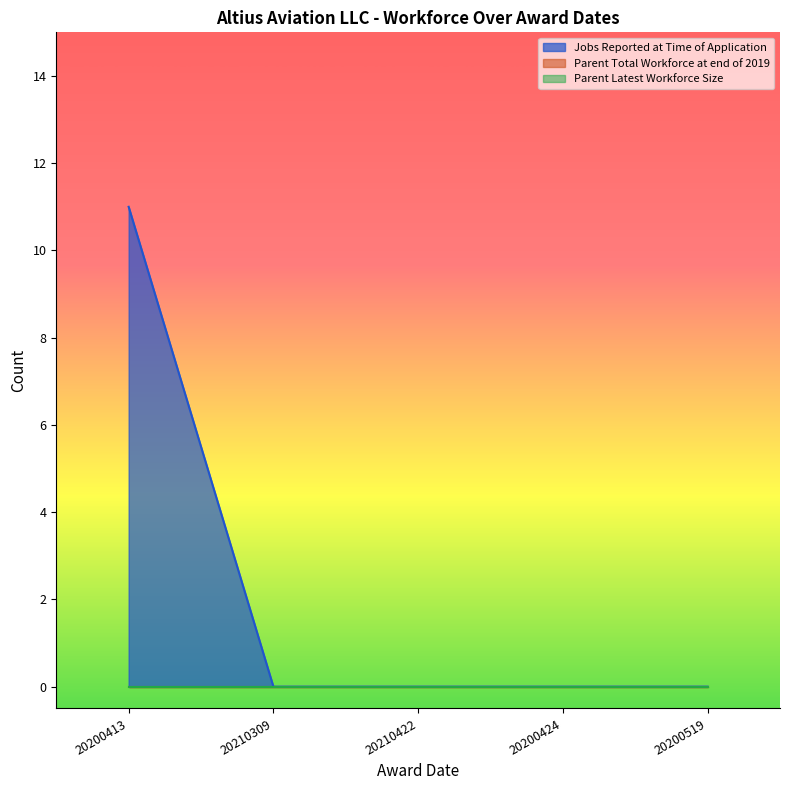

Which category has the lowest value in the Parent Latest Workforce Size series?

20200413